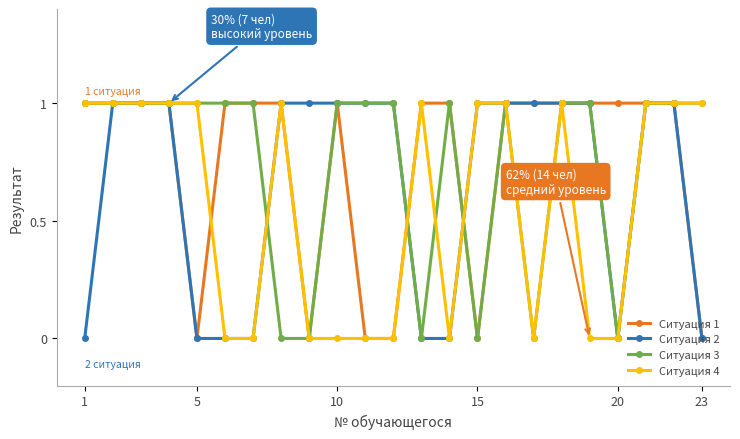

How many series are shown in this chart?

4